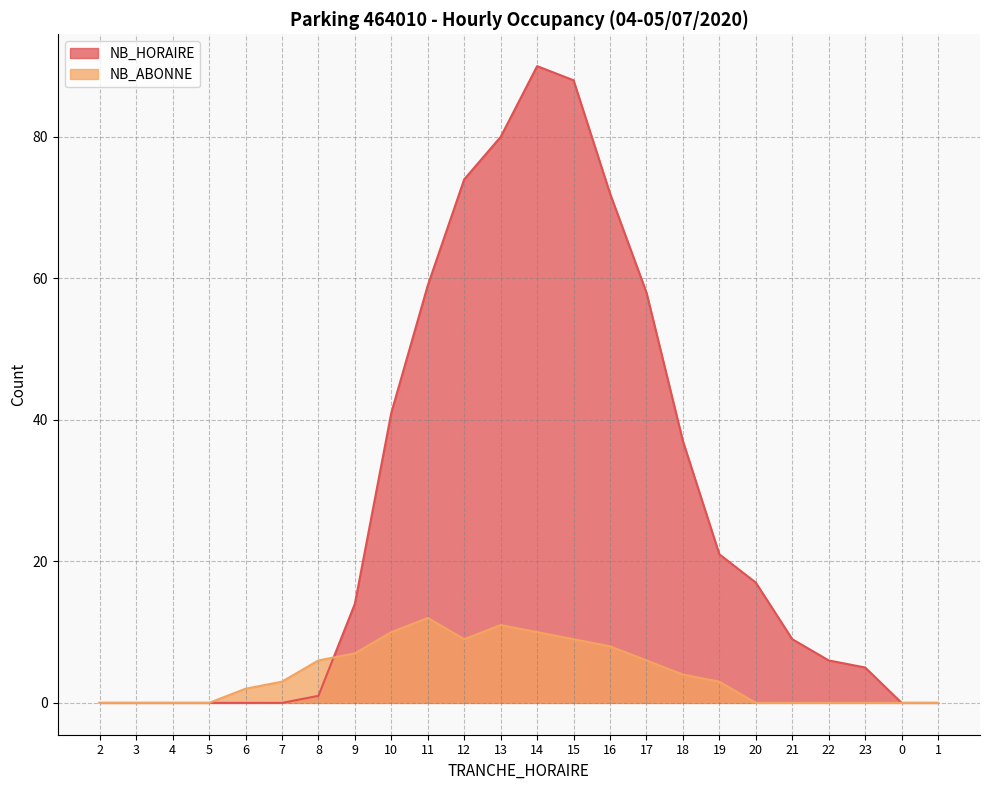

Between 10 and 23, which series saw the biggest shift?

NB_HORAIRE